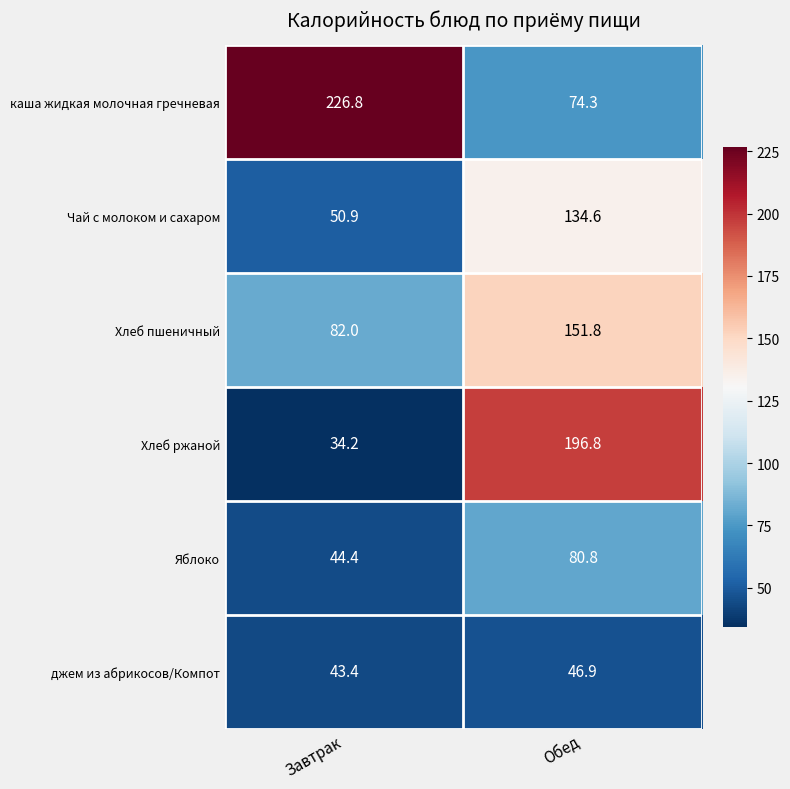

Where does the Чай с молоком и сахаром series first go above 134?

Обед